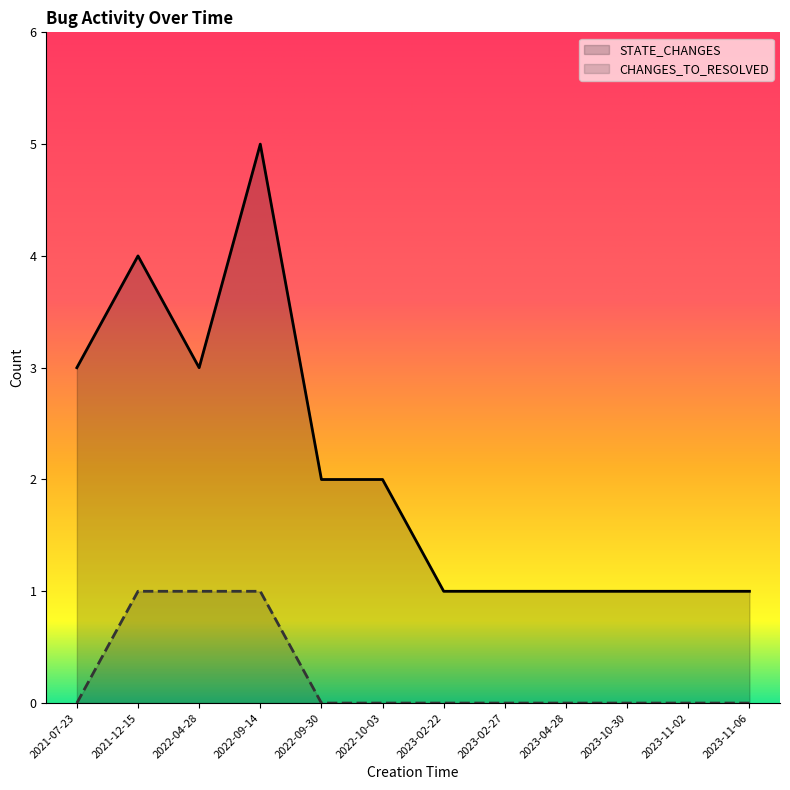

Is it true that STATE_CHANGES equals 5 at 2022-09-14?

True